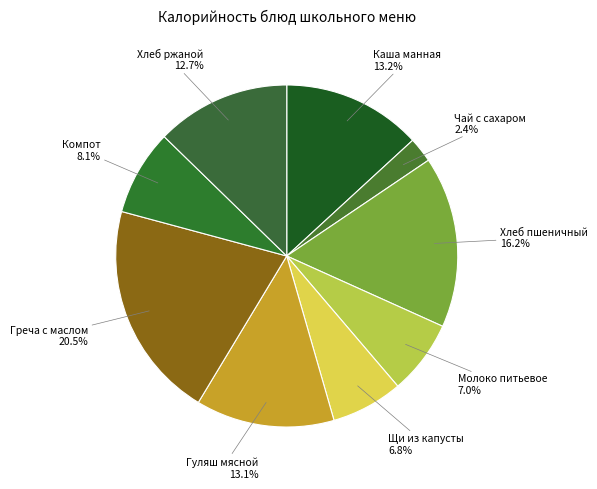

Is there any slice that represents more than half of the pie?

No